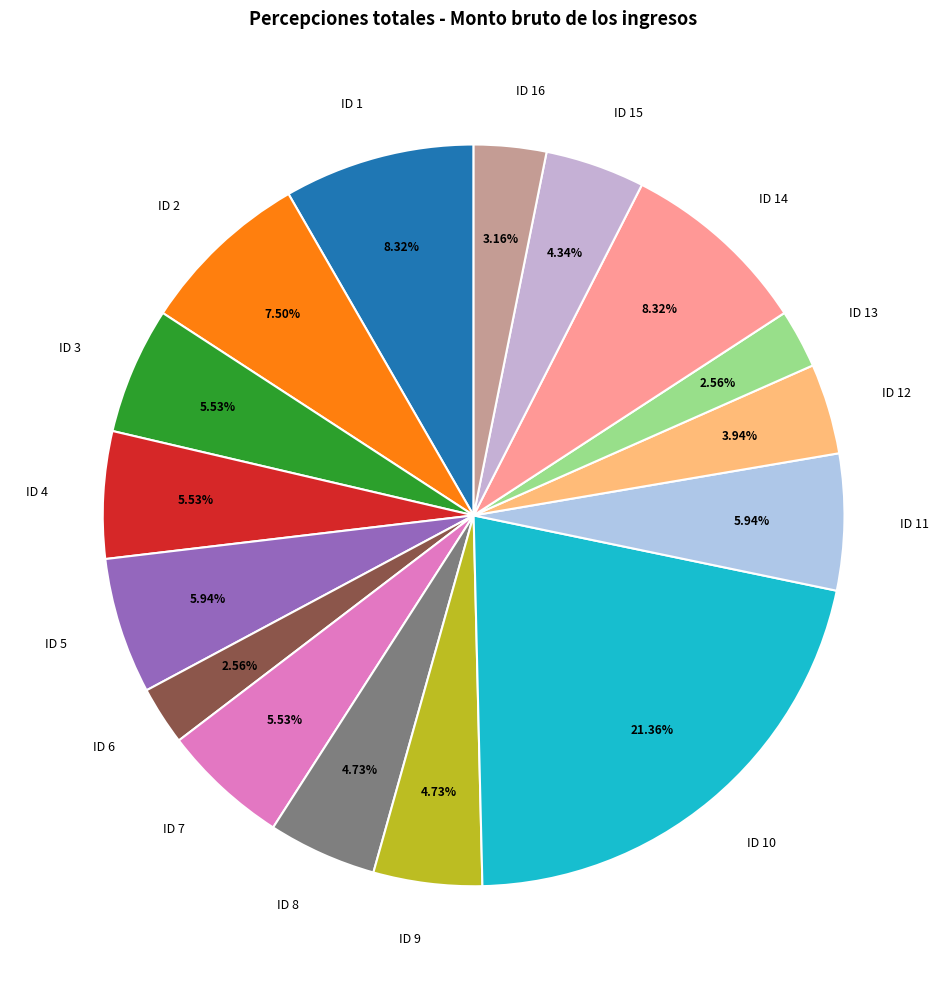

Count the number of slices in the pie.

16